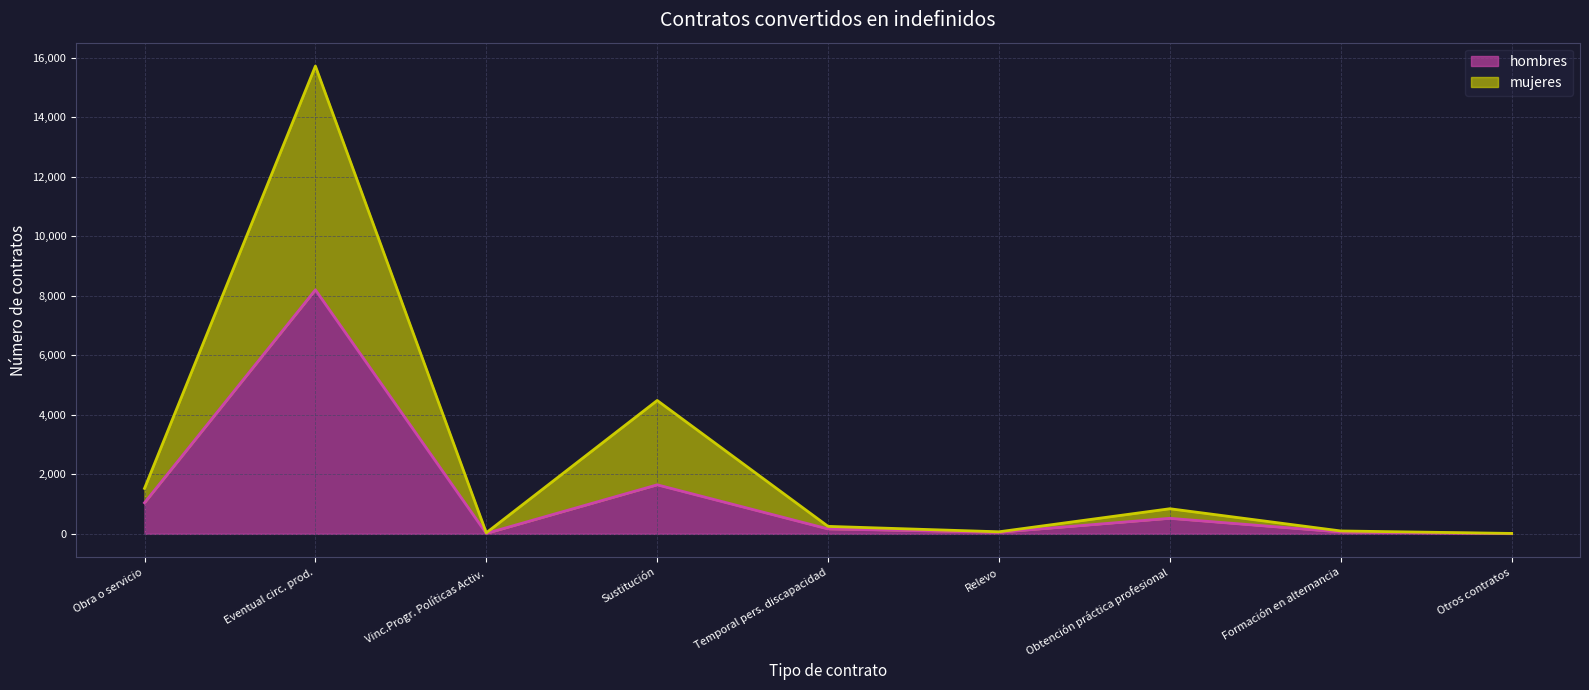

List the series in order of their peak value, lowest first.

hombres, mujeres